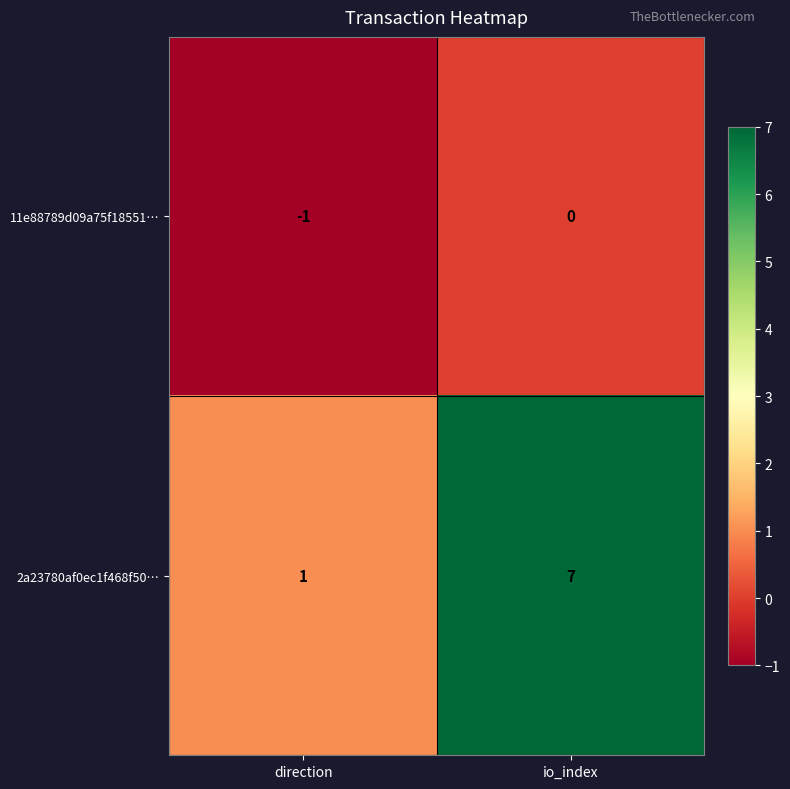

Reading left to right, transcribe all the data shown in this chart.

11e88789d09a75f18551…: direction=-1	io_index=0
2a23780af0ec1f468f50…: direction=1	io_index=7